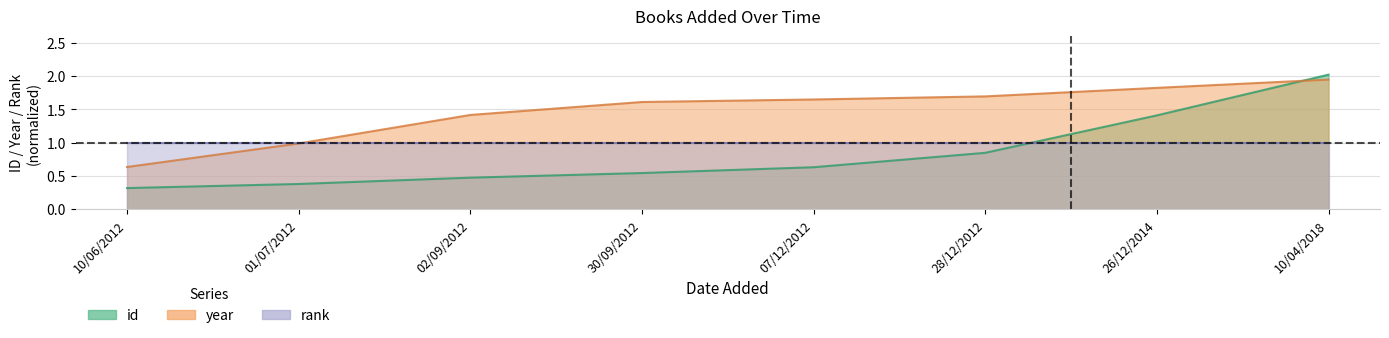

Between which two adjacent categories do year and id first intersect?

26/12/2014 and 10/04/2018